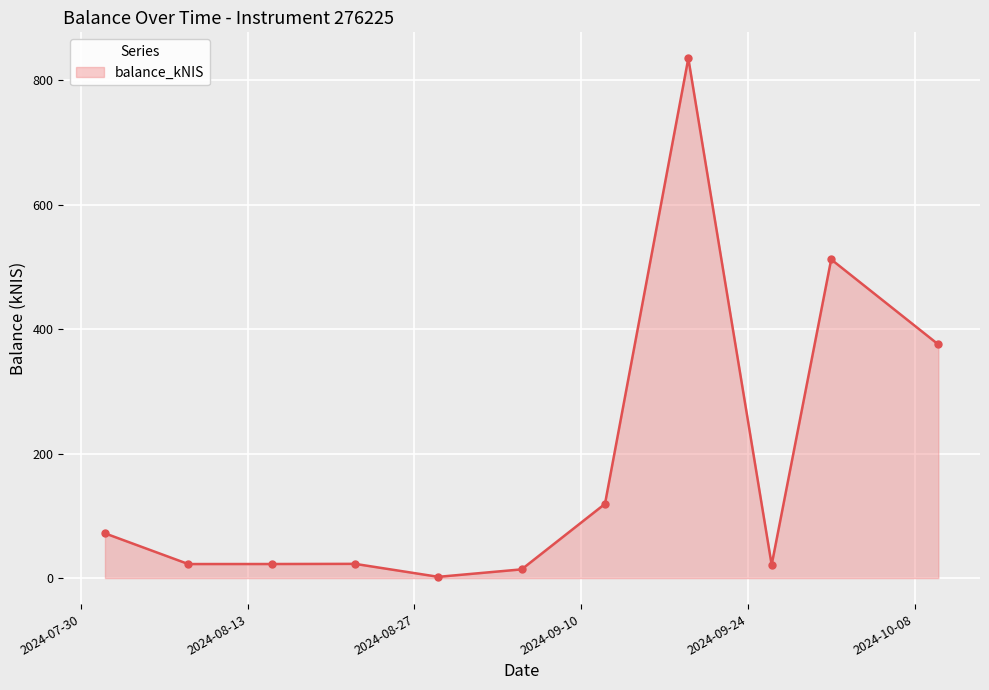

What is the sum of all values?

2018.5